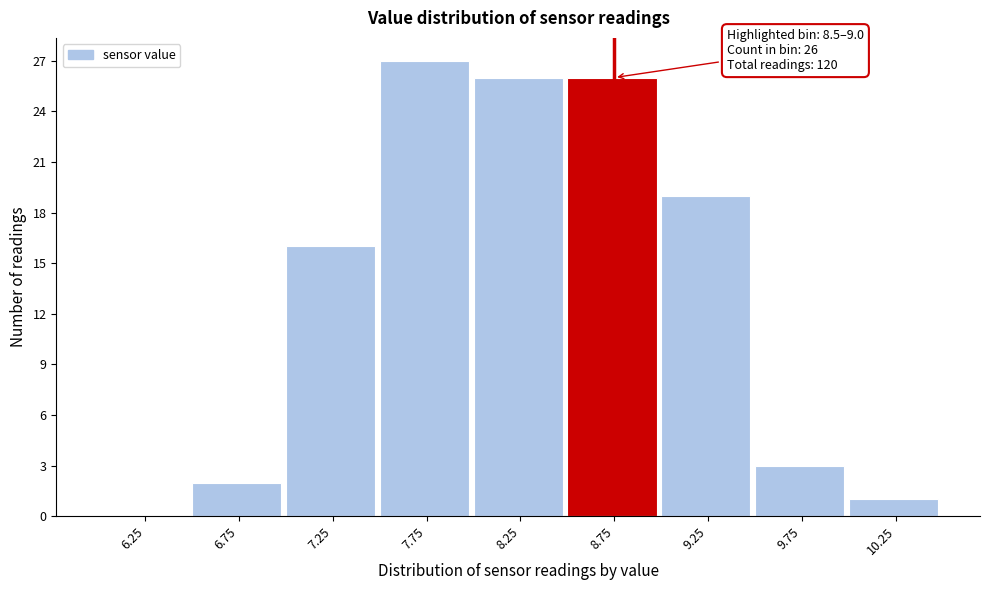

Which range on the x-axis has the tallest bar?

7.5 to 8.0